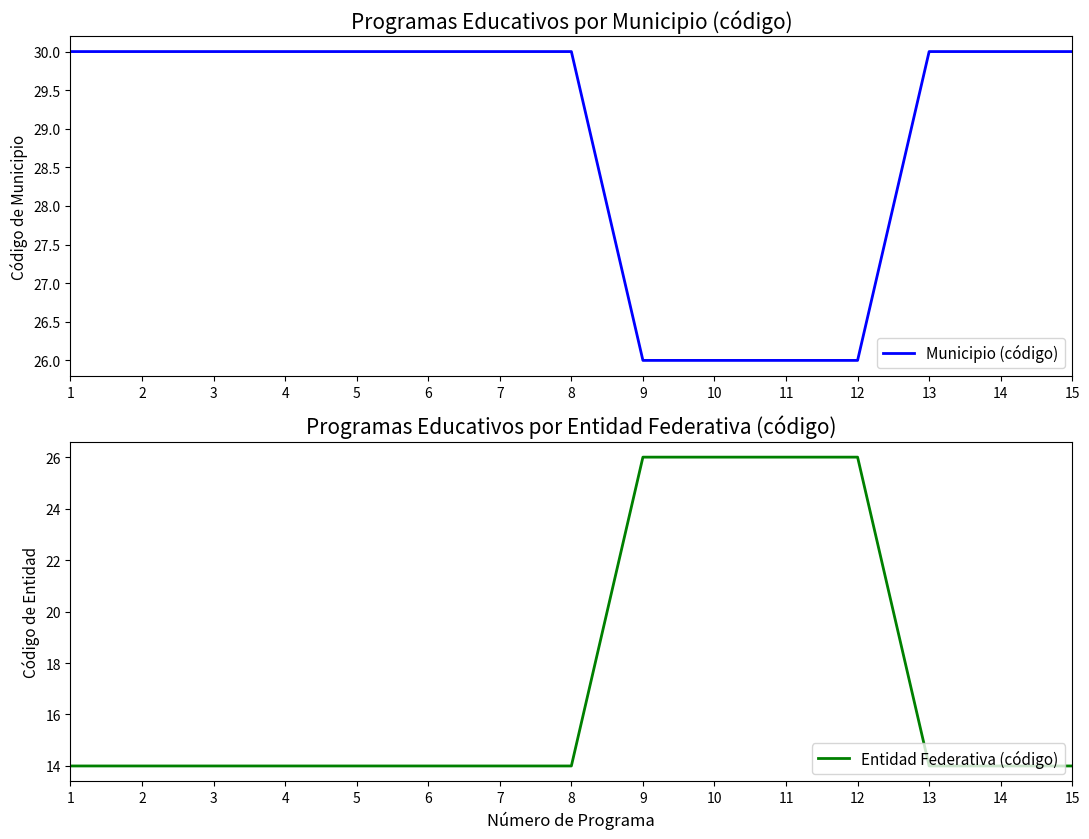

Which category has the highest value in the Municipio (código) series?

1